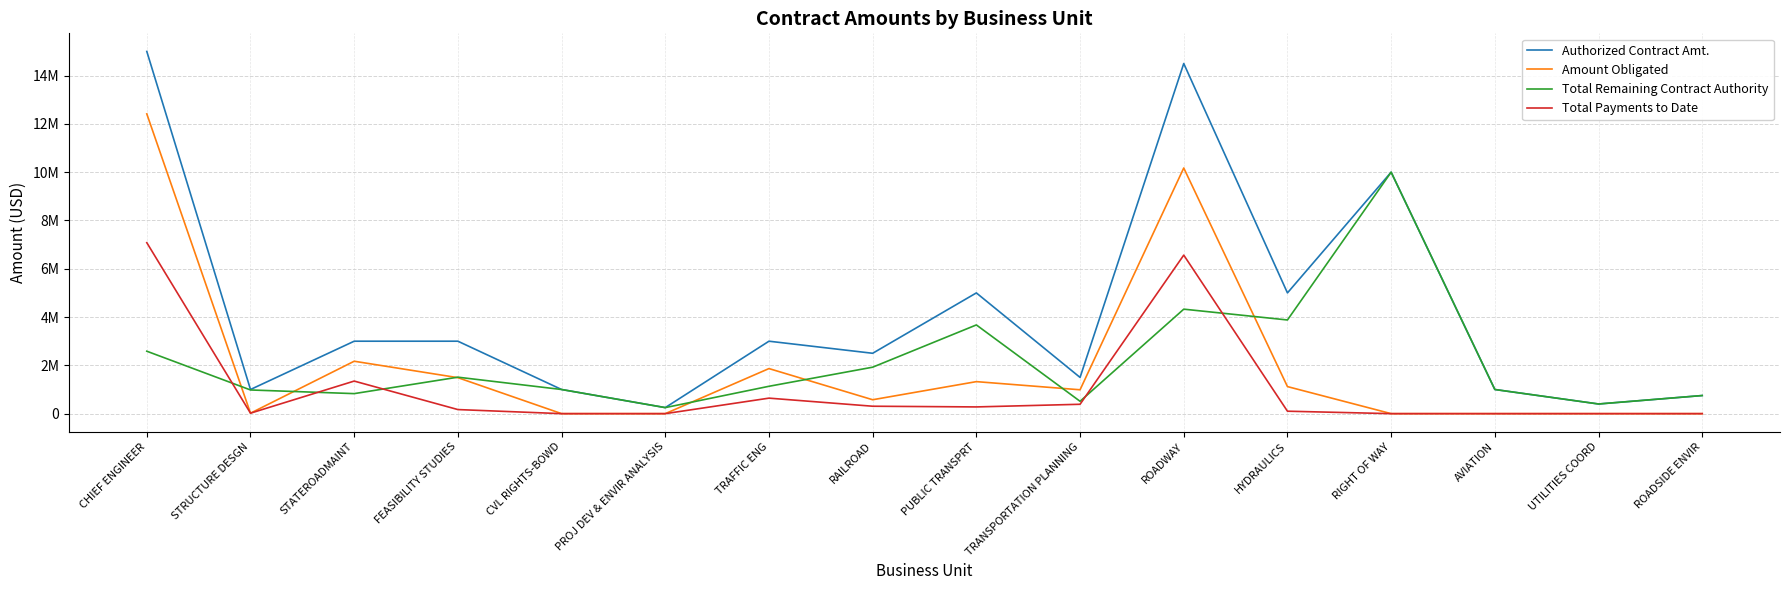

Between STATEROADMAINT and FEASIBILITY STUDIES, which series saw the biggest shift?

Total Payments to Date